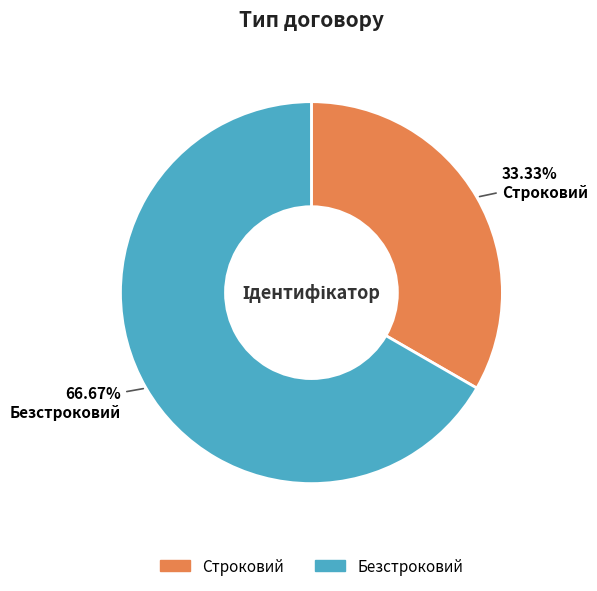

Which has a higher value, Строковий or Безстроковий?

Безстроковий